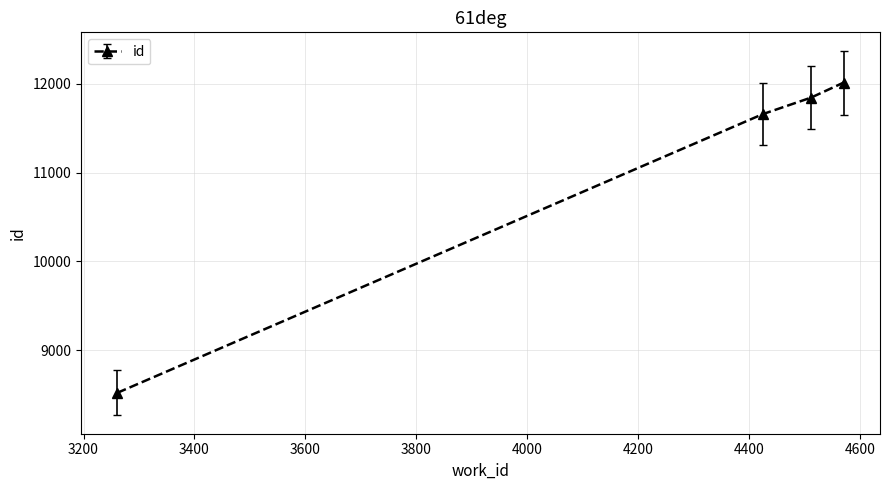

True or false: the data has more than 0 interior local peaks.

False